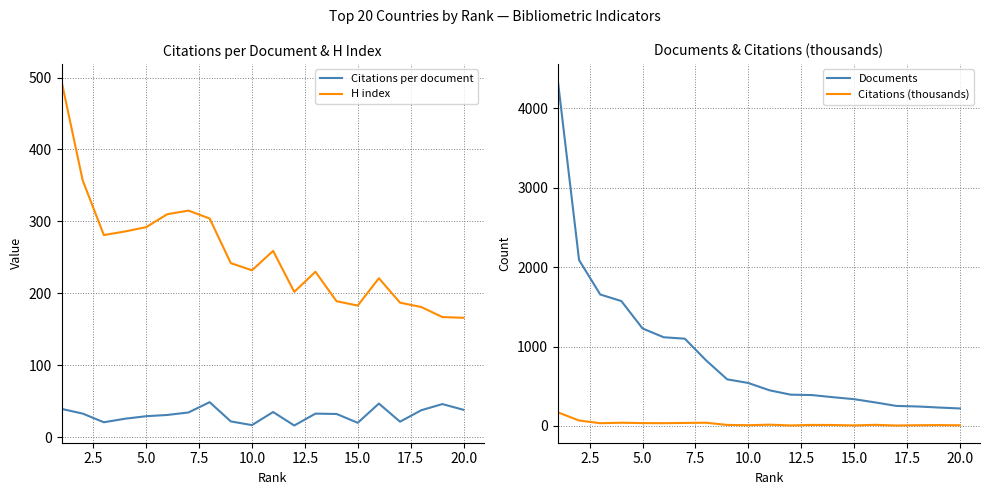

True or false: Citations (thousands) and Documents cross at least once.

False